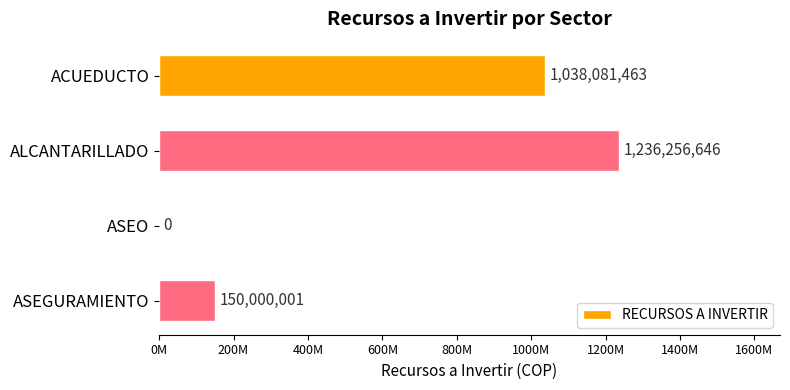

Are the bars grouped side by side (vs. stacked)?

No